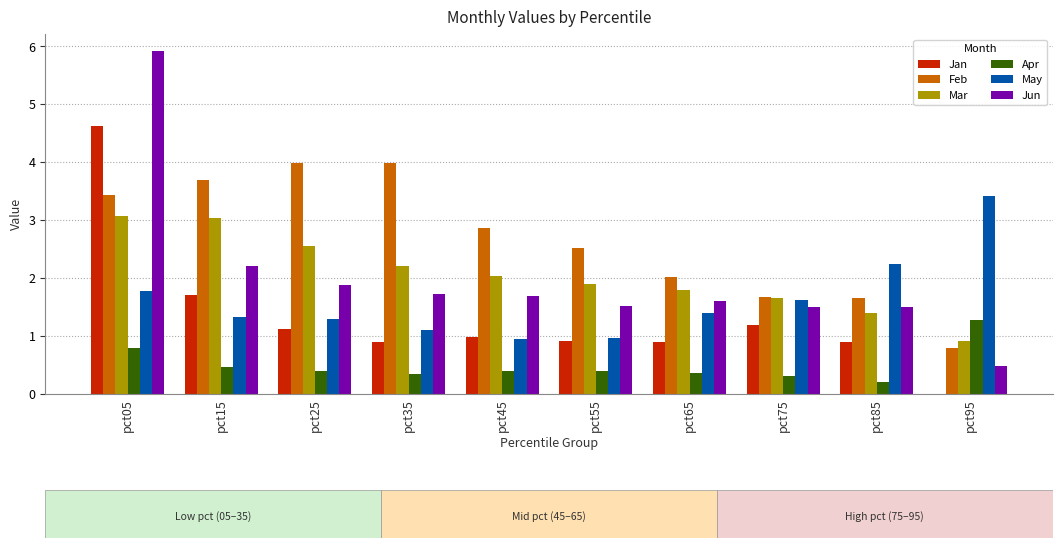

How many groups of bars are there?

10